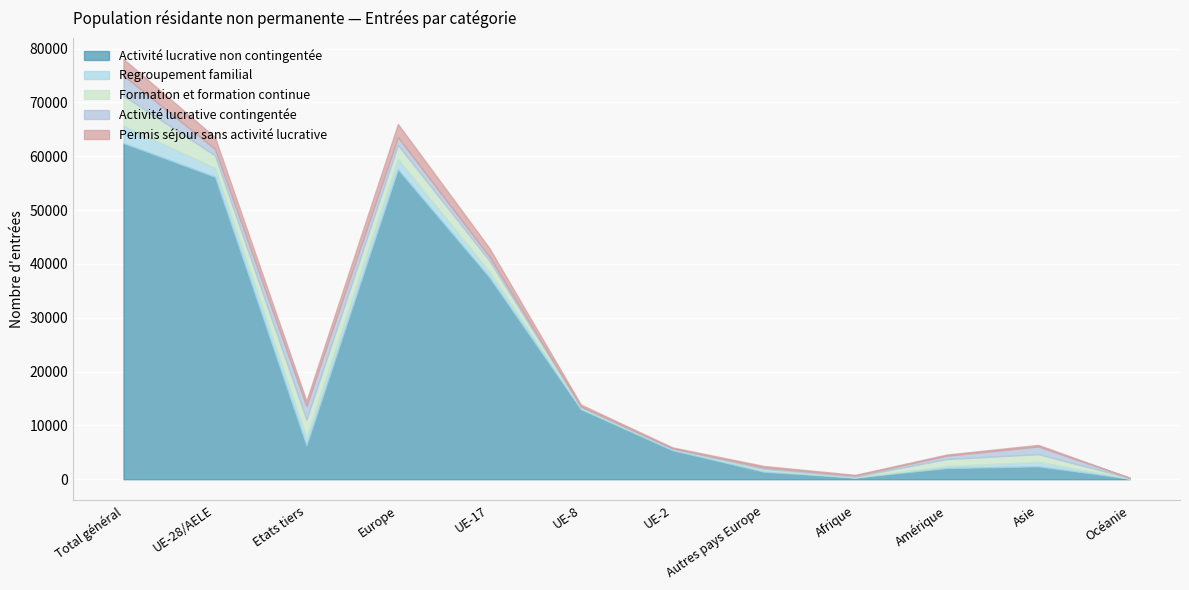

At how many categories does at least one series exceed 6983?

5